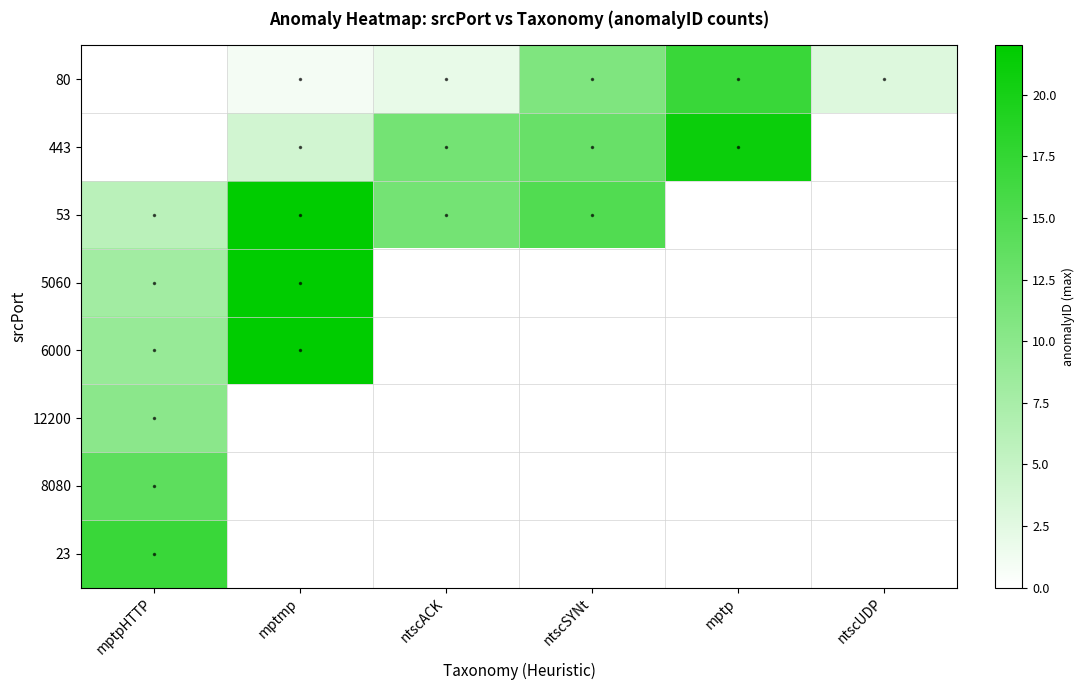

What is the total value across all series at ntscUDP?

3